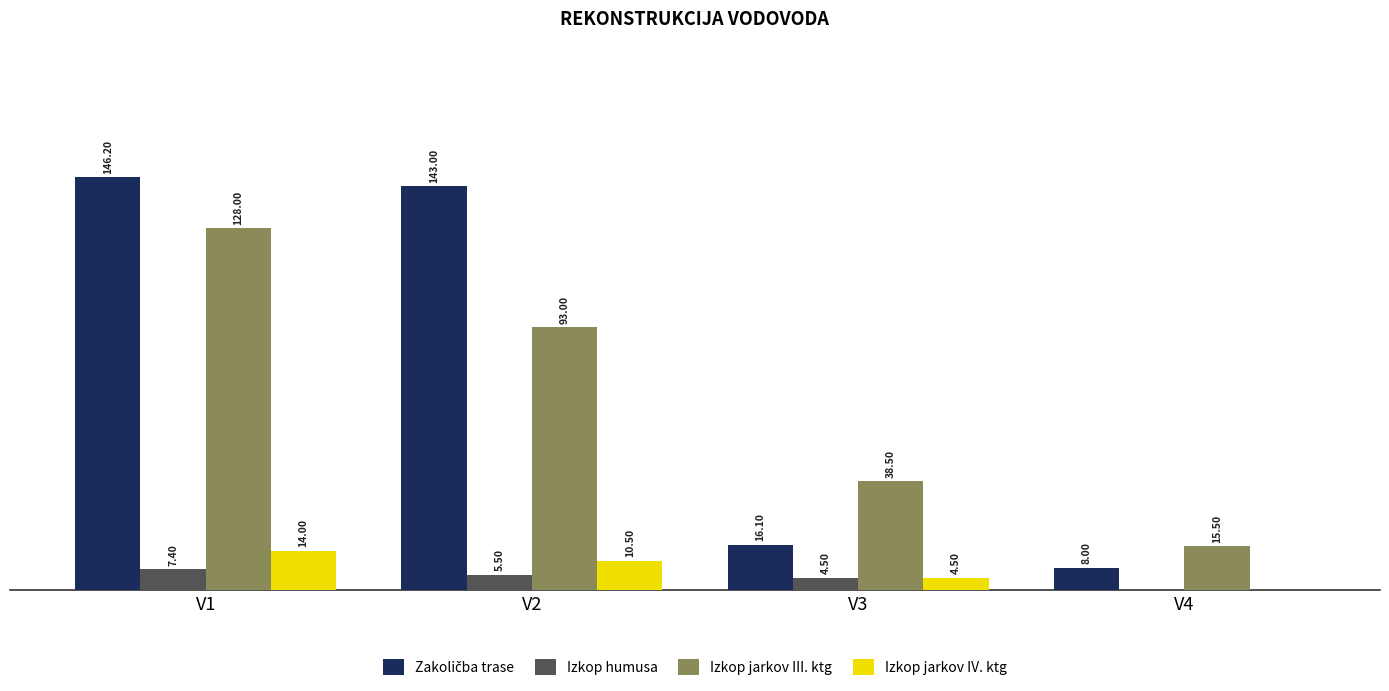

At which category is the sum across all series the highest?

V1